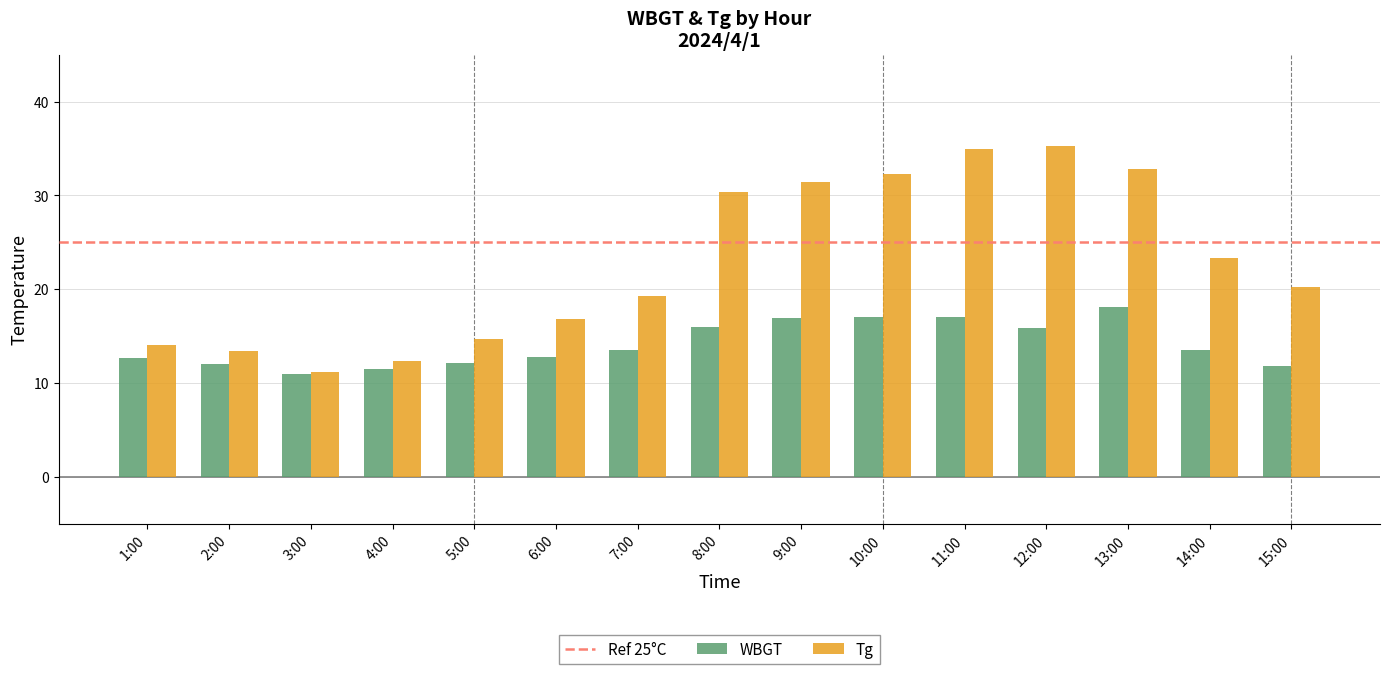

What is the label of the 7th bar from the left?

7:00